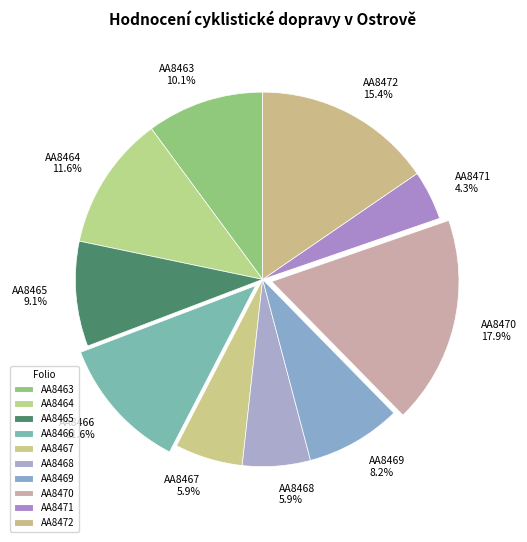

What is the largest slice in the pie chart?

AA8470